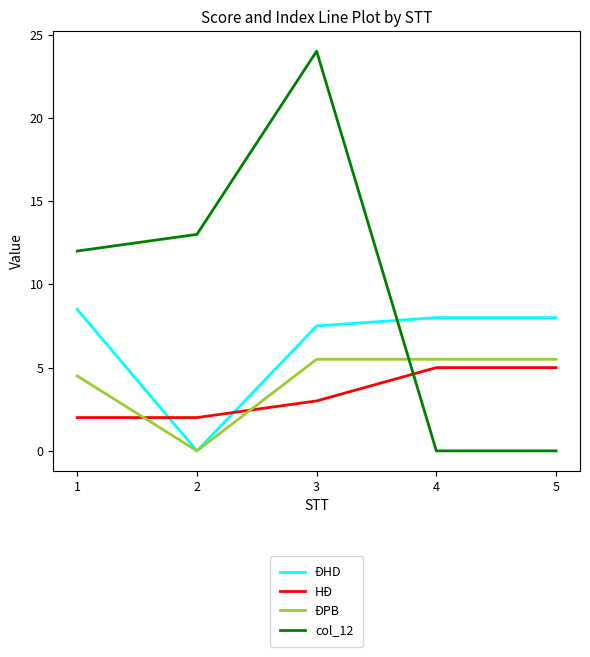

At which category is the sum across all series the highest?

3